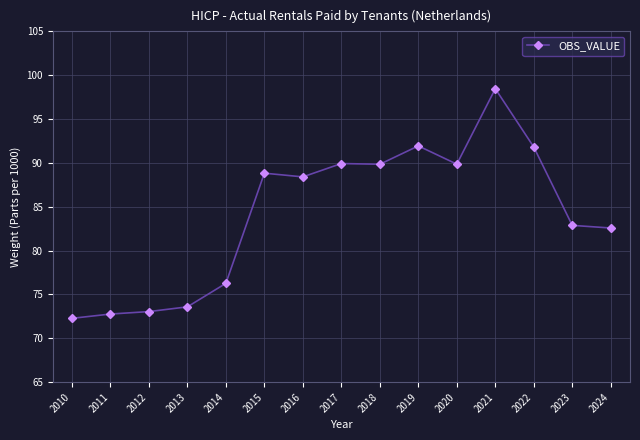

What is the value of the 1st point from the left?

72.3